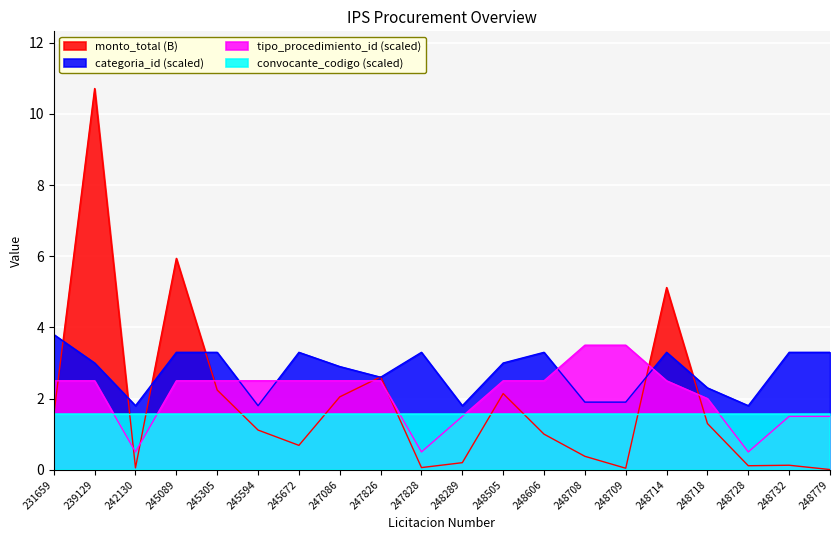

True or false: monto_total_billions and categoria_id cross at least once.

True